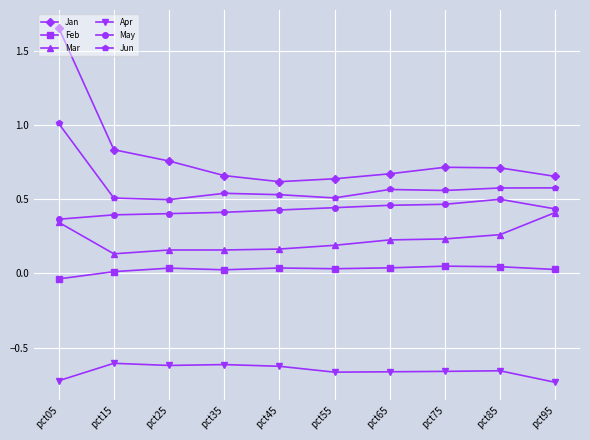

At which label does Jan reach its peak?

pct05